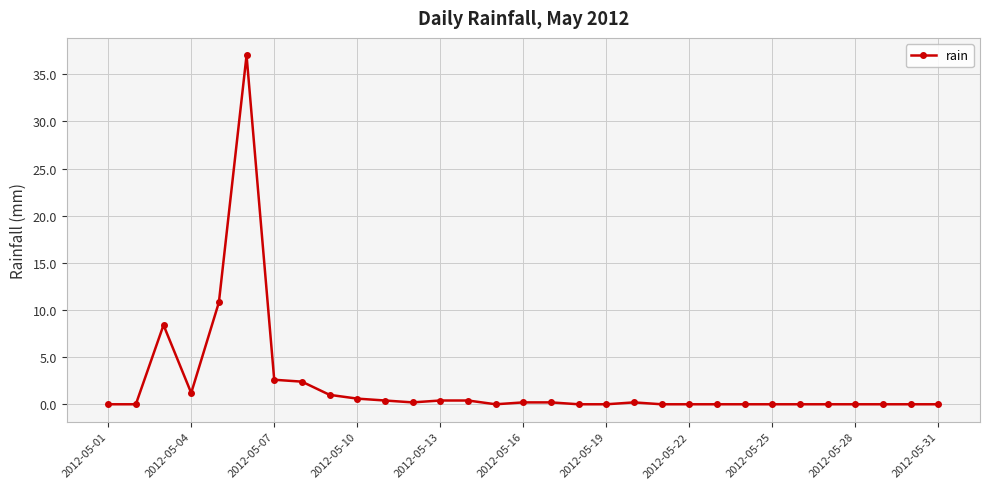

What is the maximum value shown in the chart?

37.0